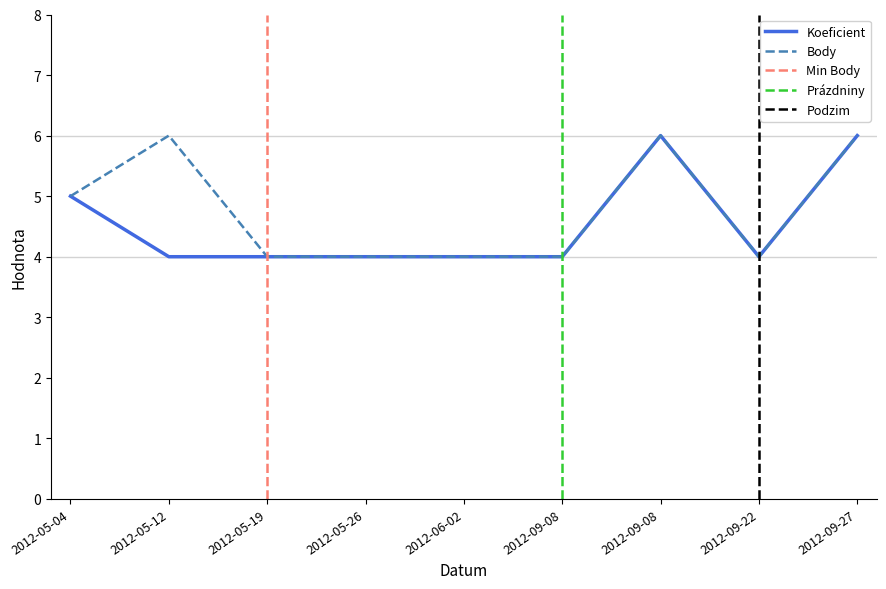

Is this an area chart (filled region under the line)?

No